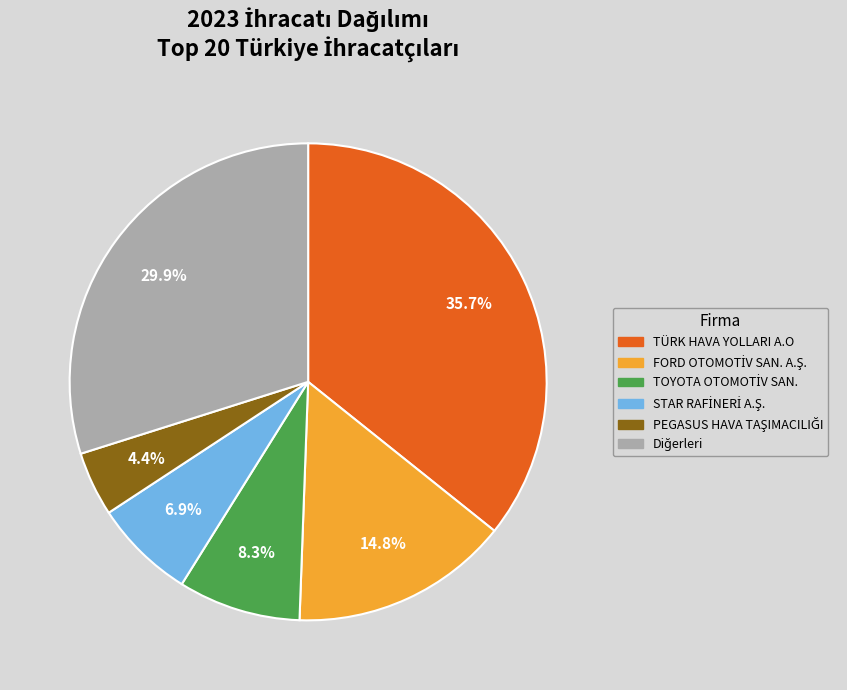

Does any single category account for the majority?

No